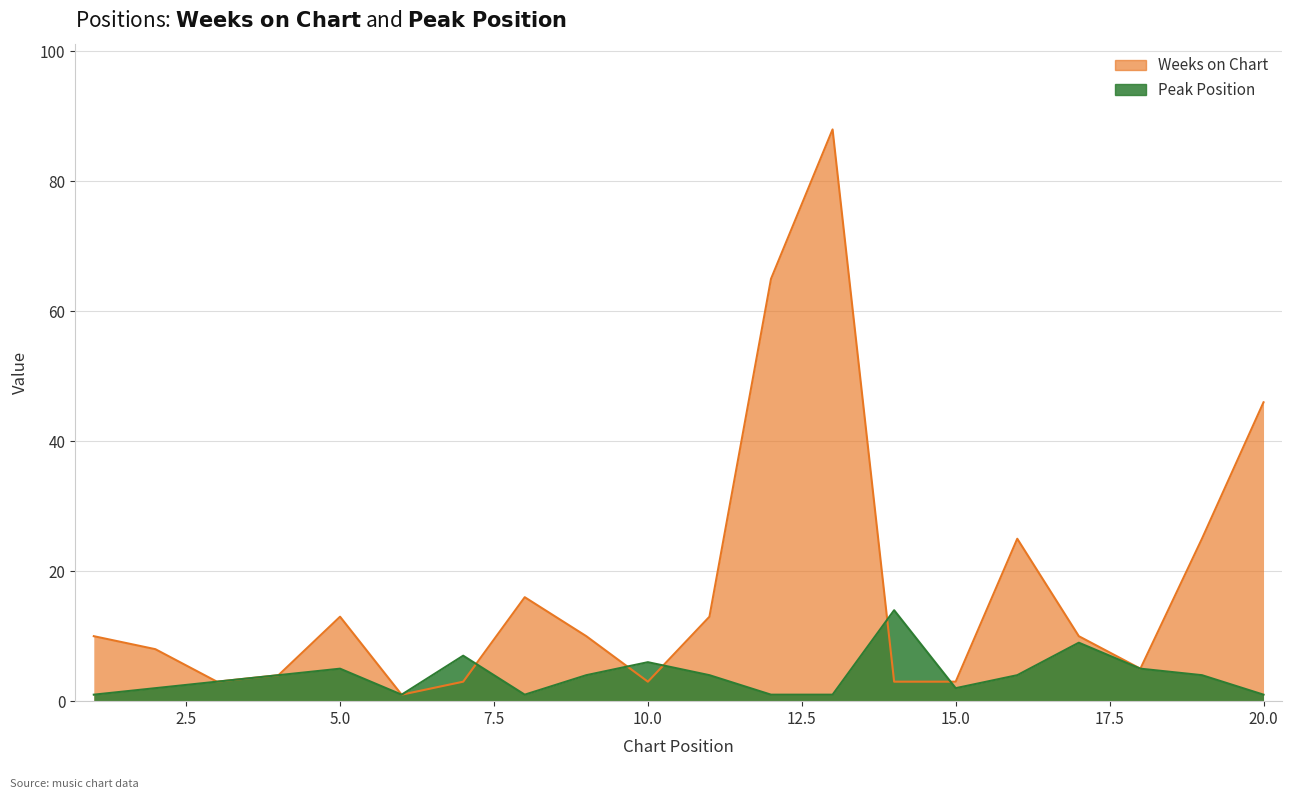

The value of Peak Position at 12 is 1. True or false?

True